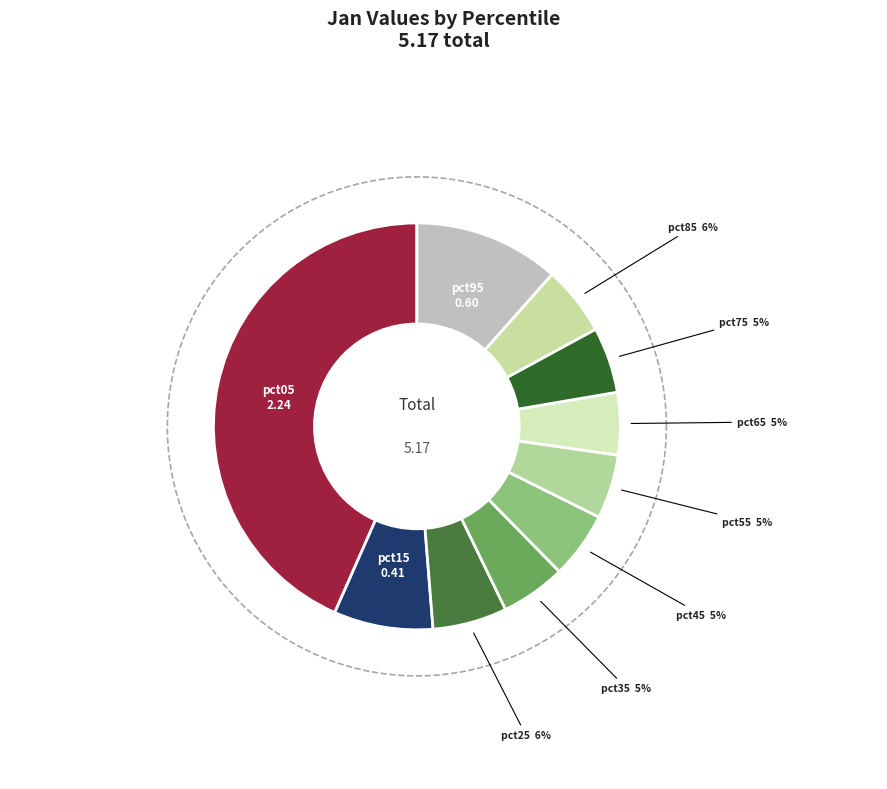

Does any single category account for the majority?

No